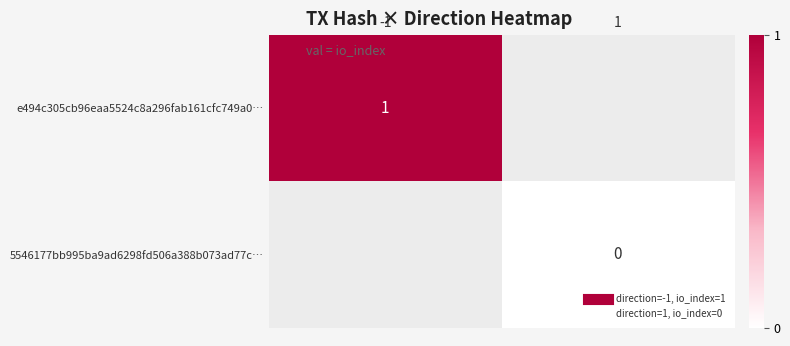

Which label corresponds to the smallest value in the chart?

1